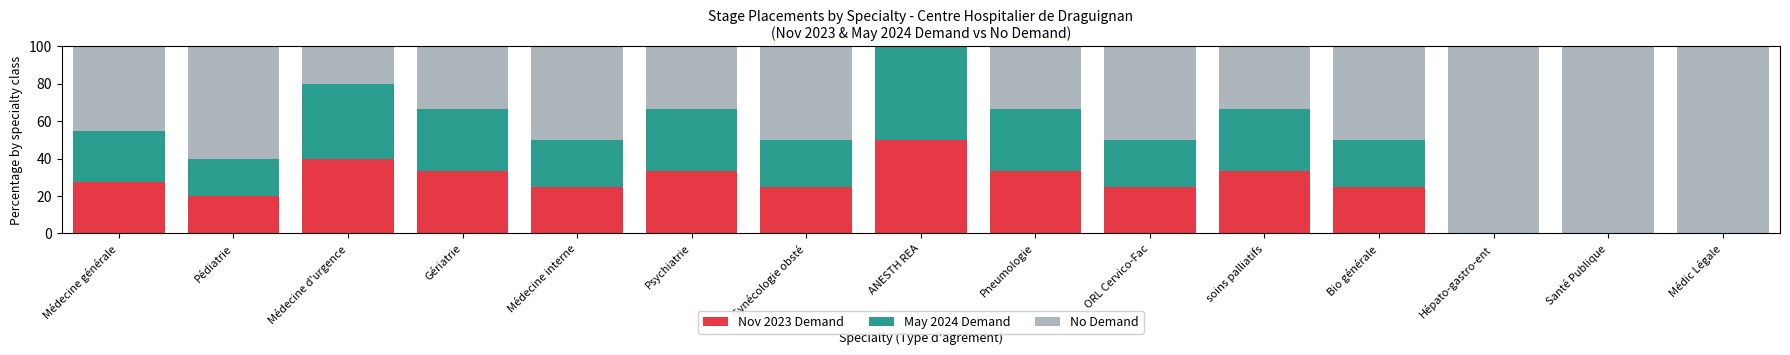

The value of Nov 2023 Demand at ANESTH REA is 50.0. True or false?

True